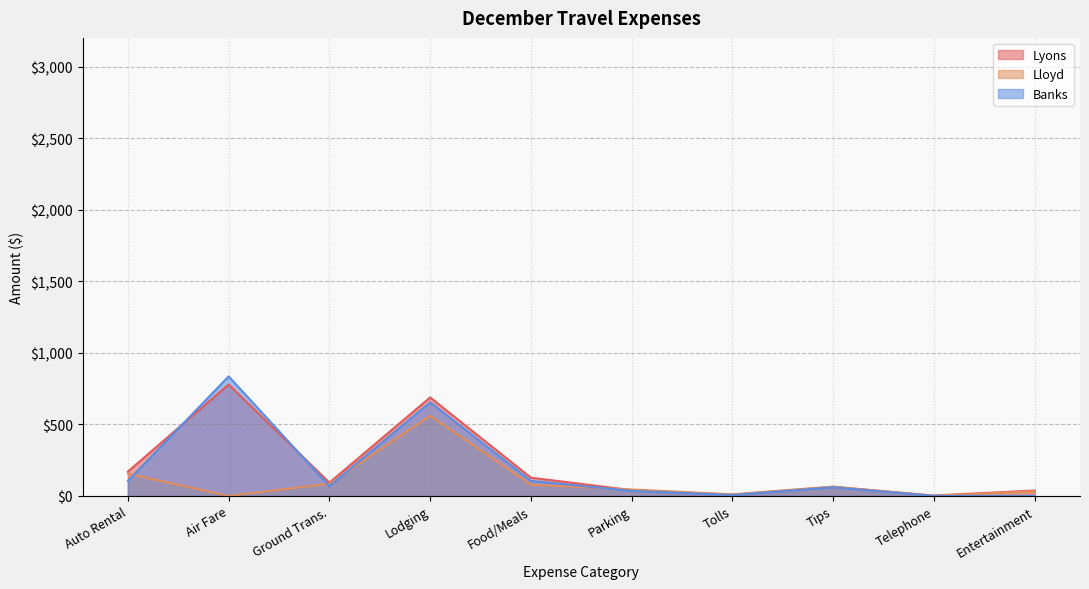

How many data points does each series have?

10